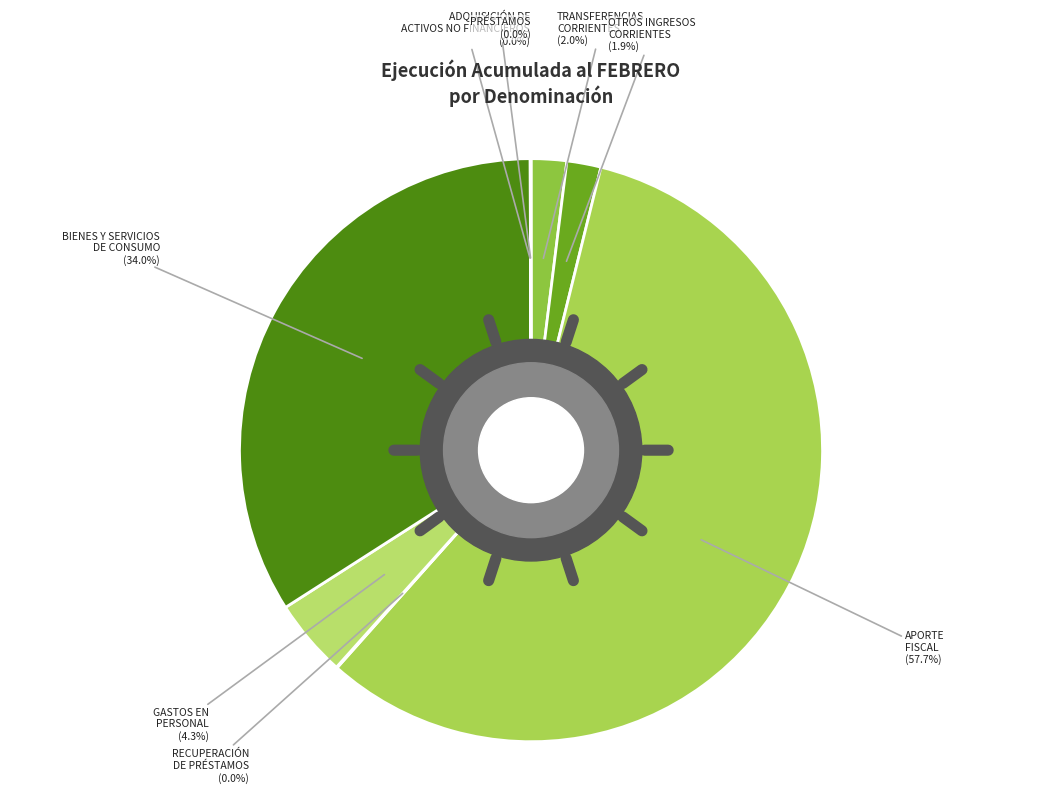

True or false: OTROS INGRESOS
CORRIENTES accounts for 2% of the total.

True